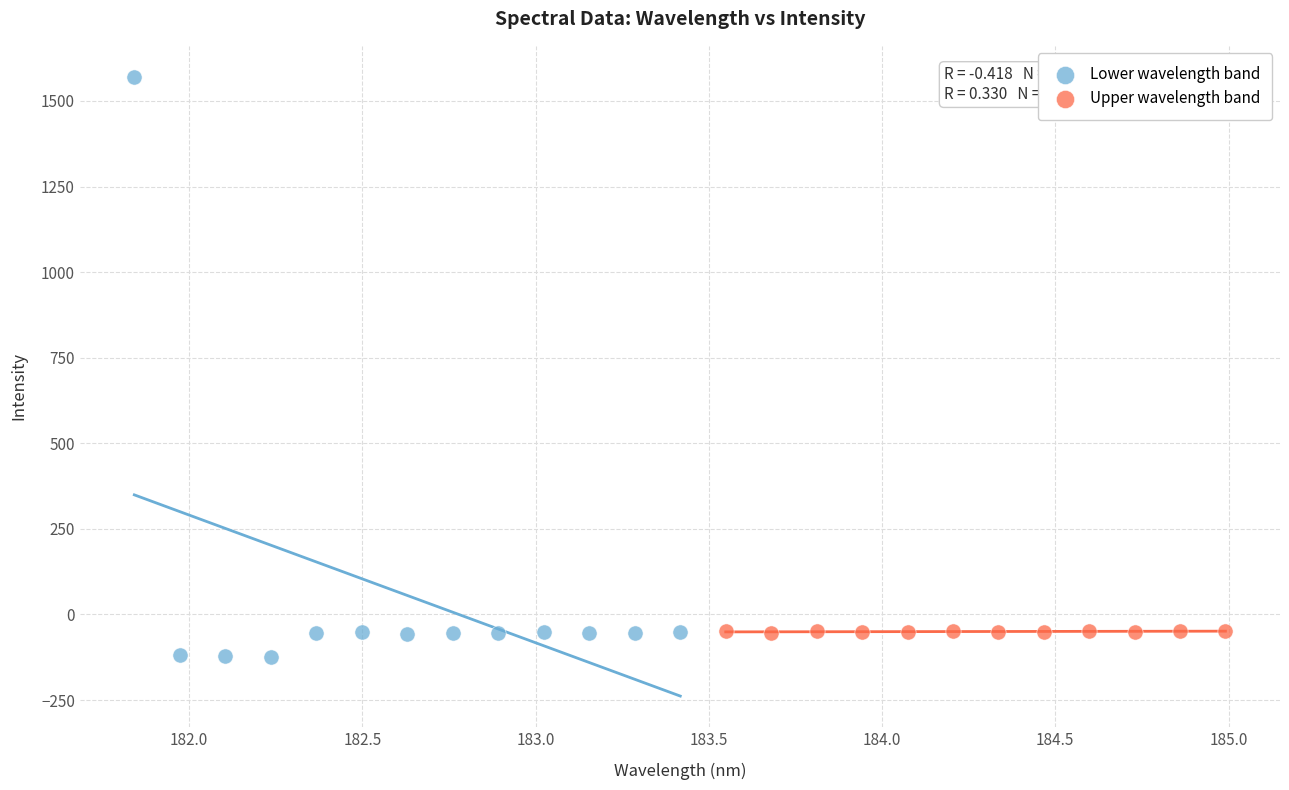

Which series has the largest Y range (max minus min)?

Lower wavelength band